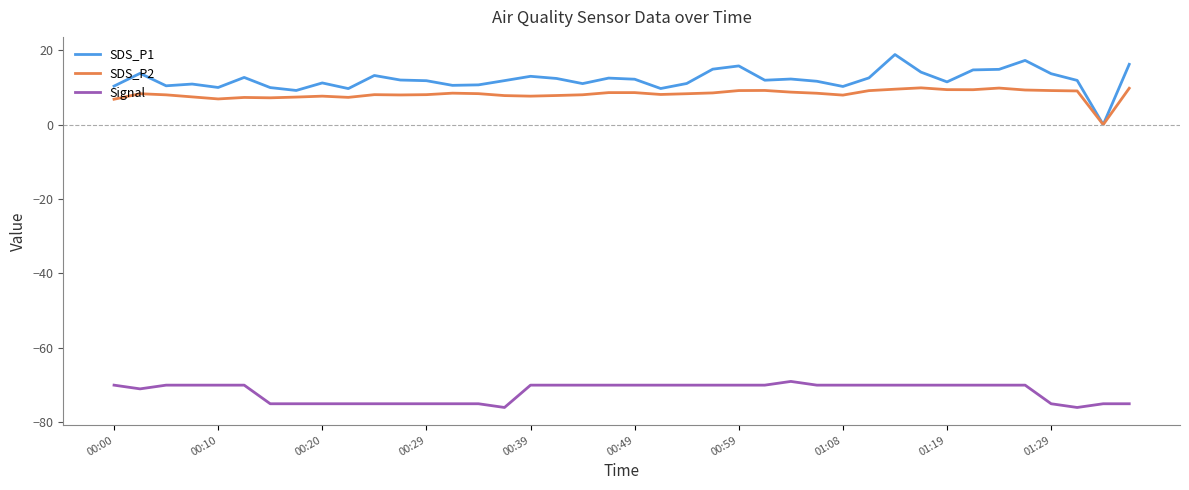

Which series has the widest spread of values?

SDS_P1